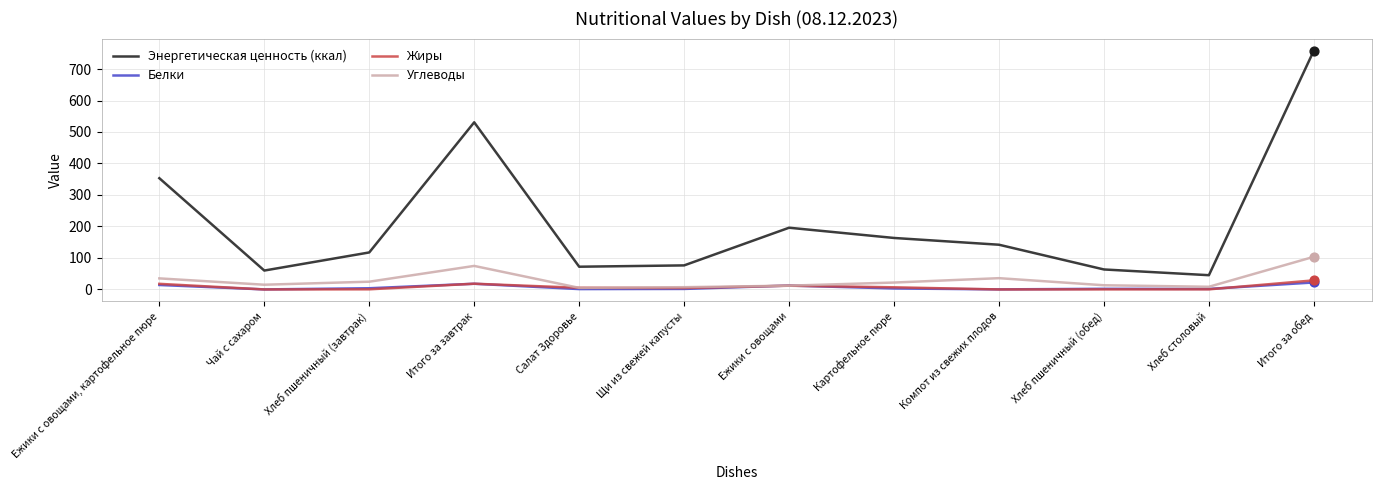

Is the value of Жиры at Чай с сахаром greater than the value of Энергетическая ценность (ккал) at Картофельное пюре?

No